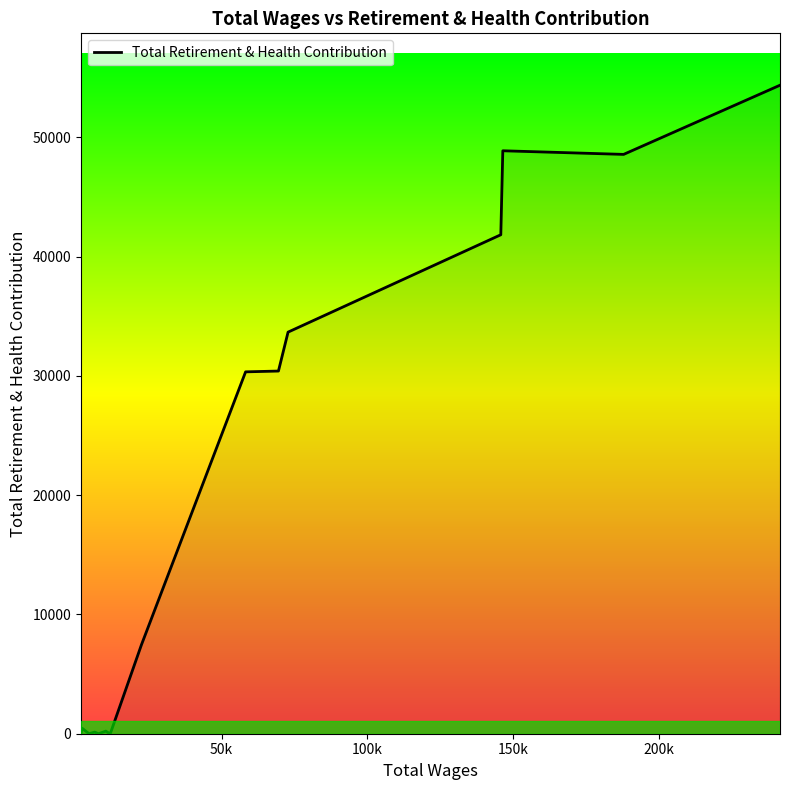

What is the sum of all values?

296394